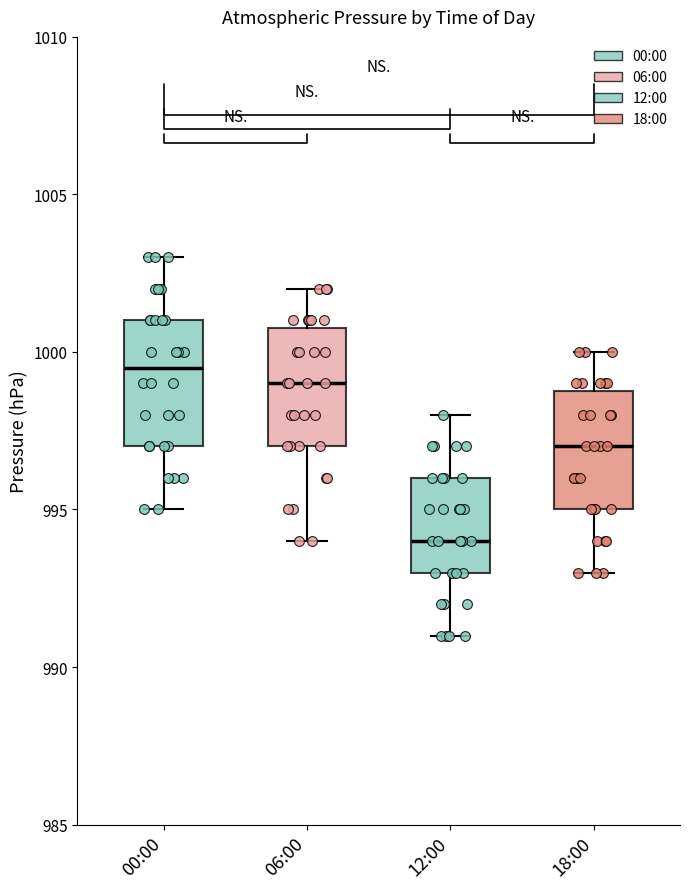

Reading left to right, transcribe this box plot: for each box, give where its median line is, the range the box spans, and where its two whiskers end, as read against the y-axis. The values are not printed on the chart, so give them approximately, as read against the axis.

00:00: median 999.5, box 997.0 to 1001.0, whiskers 995.0 to 1003.0
06:00: median 999.0, box 997.0 to 1001.0, whiskers 994.0 to 1002.0
12:00: median 994.0, box 993.0 to 996.0, whiskers 991.0 to 998.0
18:00: median 997.0, box 995.0 to 999.0, whiskers 993.0 to 1000.0